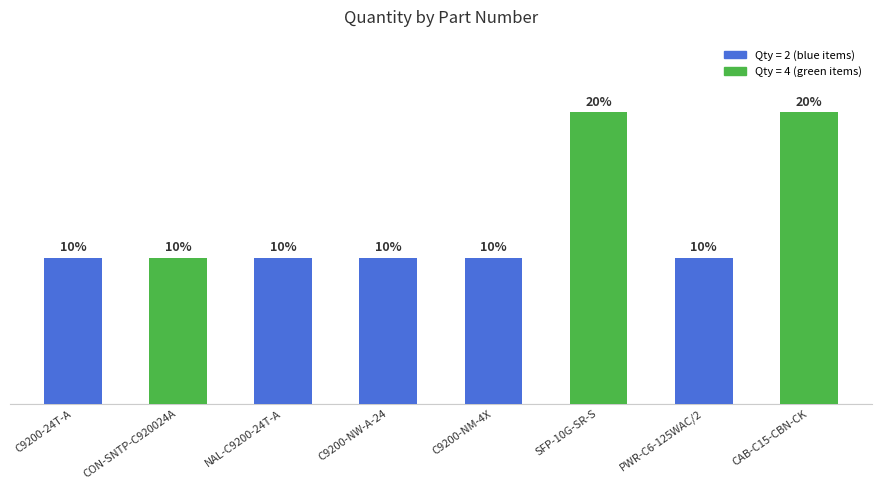

At which category does the chart reach its peak across all series?

SFP-10G-SR-S